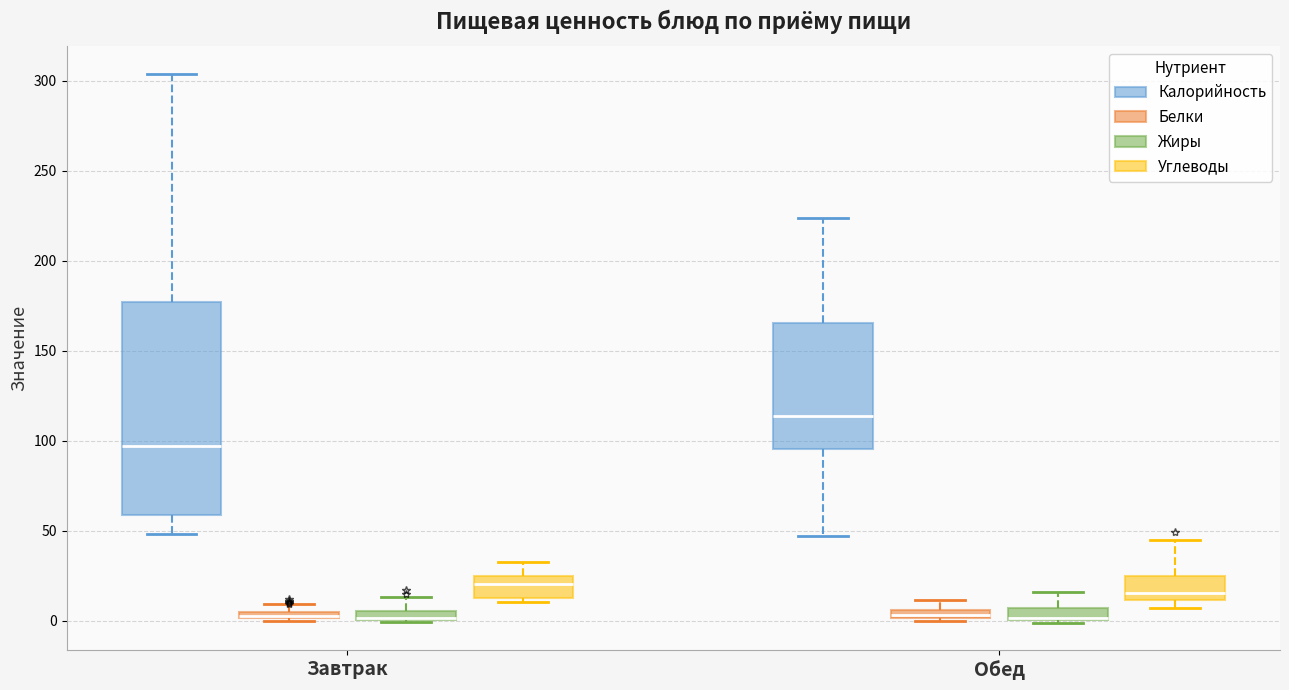

Comparing the boxes themselves (not the whiskers), which one is the tallest?

Завтрак (Калорийность)